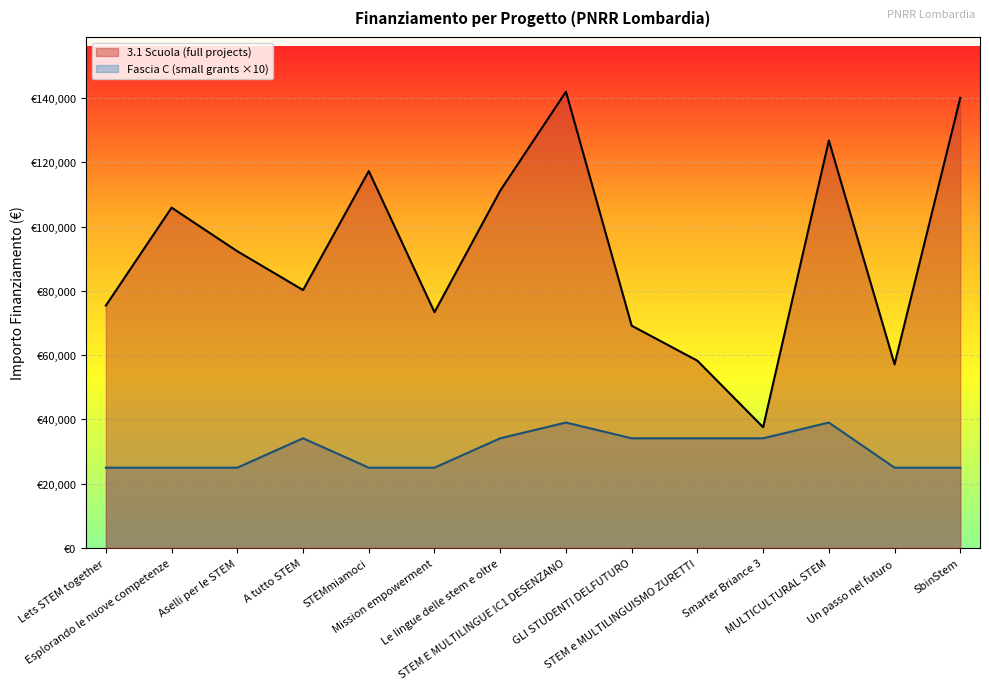

True or false: 3.1 Scuola has a value of 94565.9 at STEM E MULTILINGUE IC1 DESENZANO.

False